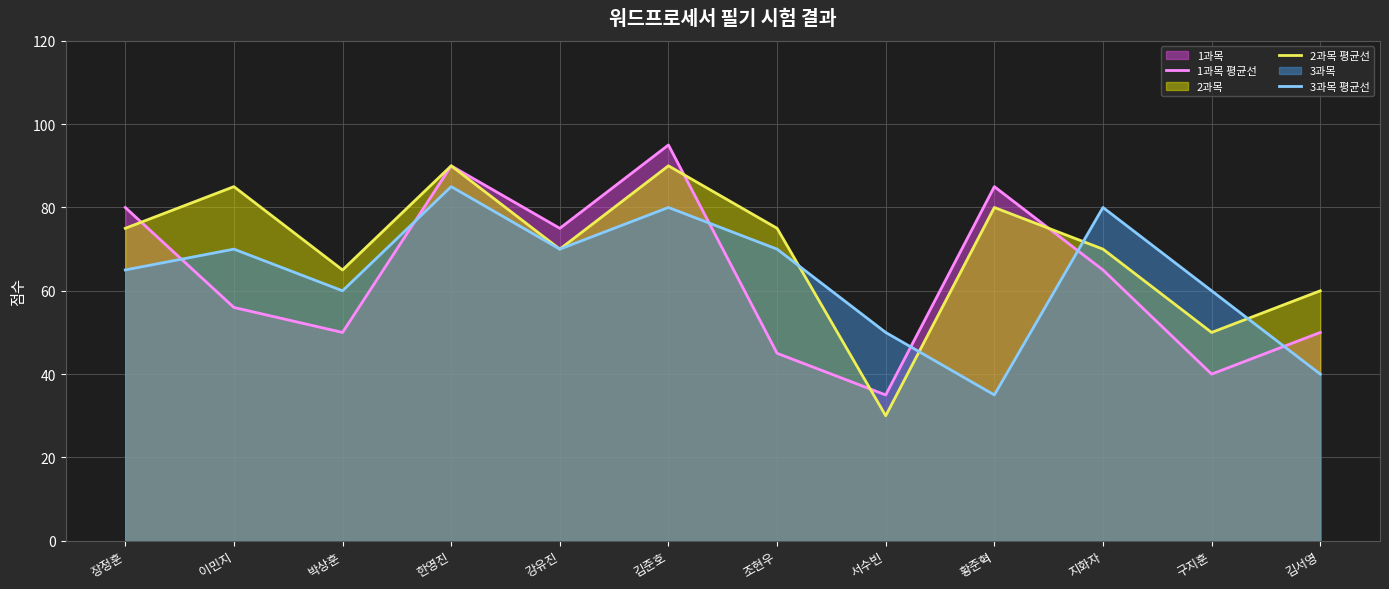

The 1과목 평균선 series shows 21 at 구지훈. True or false?

False